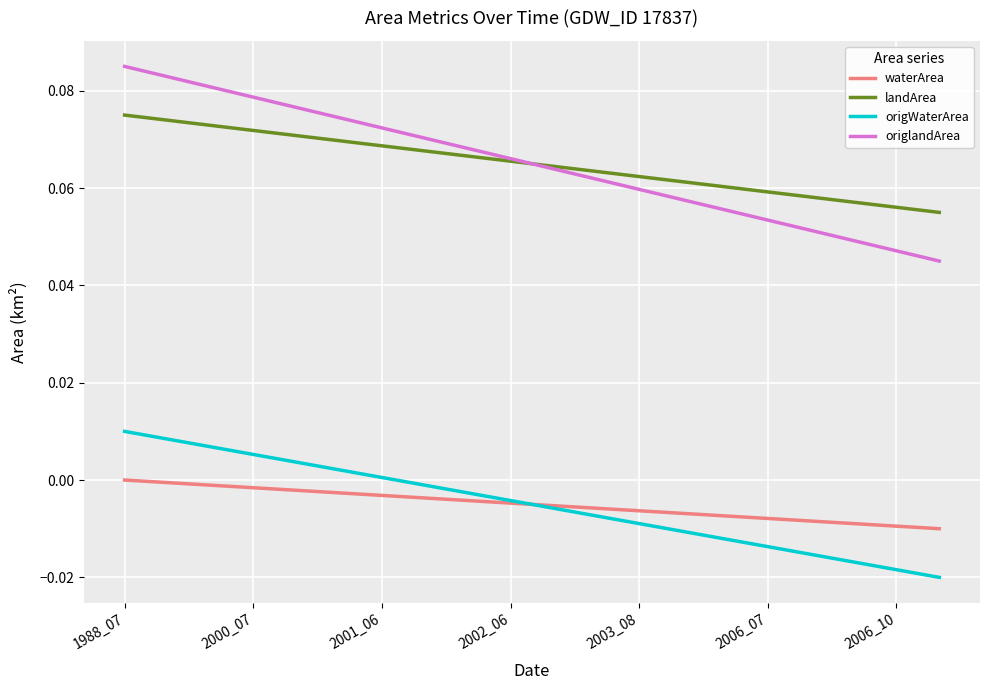

List the series in order of their peak value, highest first.

origlandArea, landArea, origWaterArea, waterArea